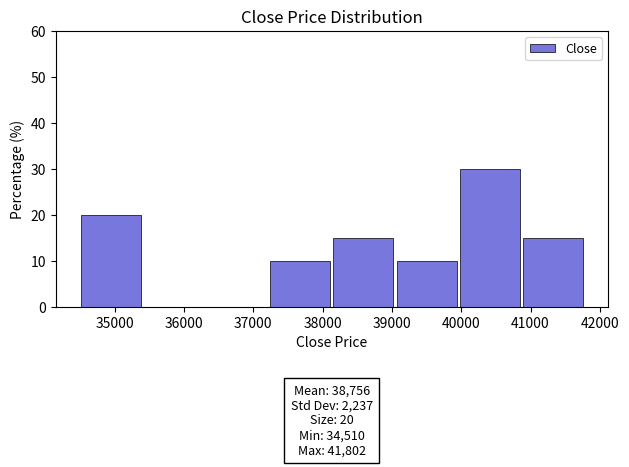

Over which range of the x-axis is the bar tallest?

40000 to 40900